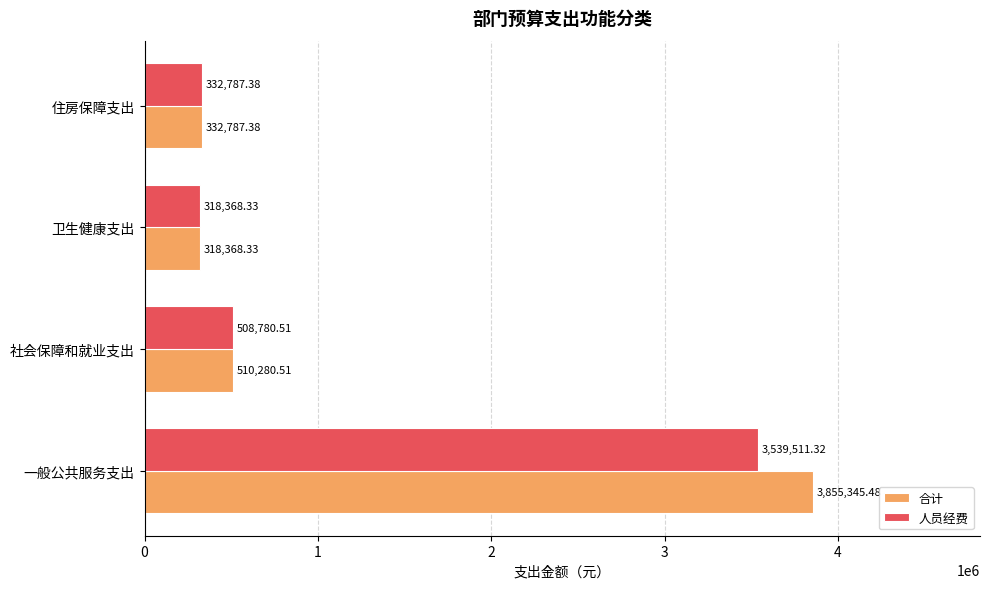

What is the difference between the maximum and minimum values in the 人员经费 series?

3221143.0